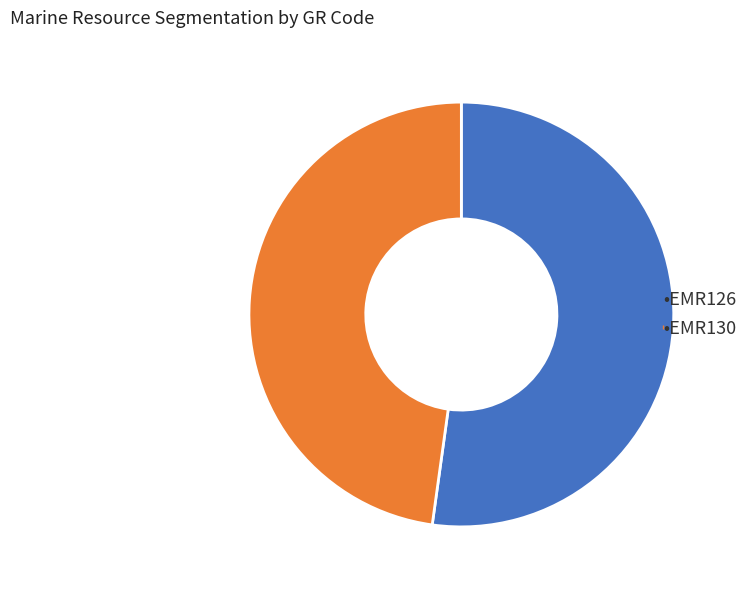

Is there any slice that represents more than half of the pie?

Yes